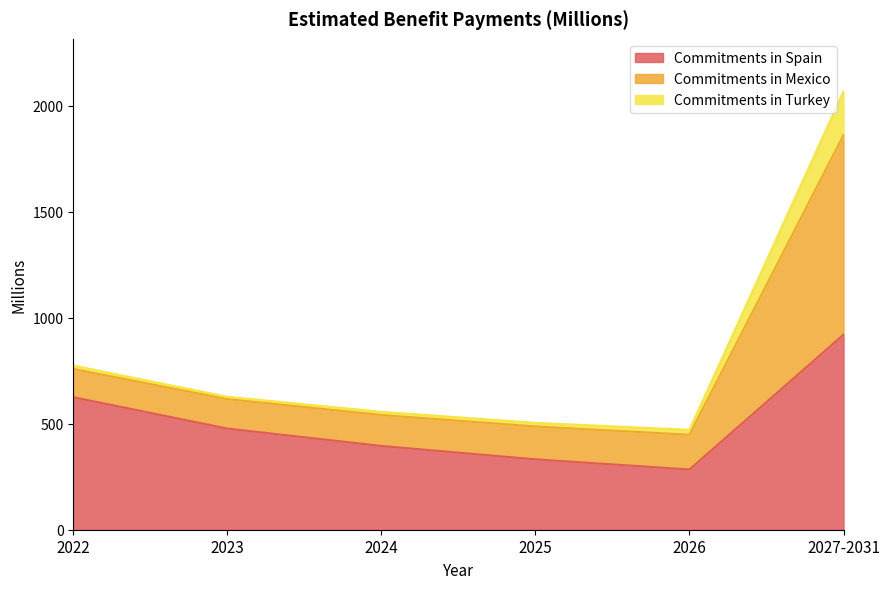

True or false: Commitments in Mexico and Commitments in Turkey intersect in this chart.

False